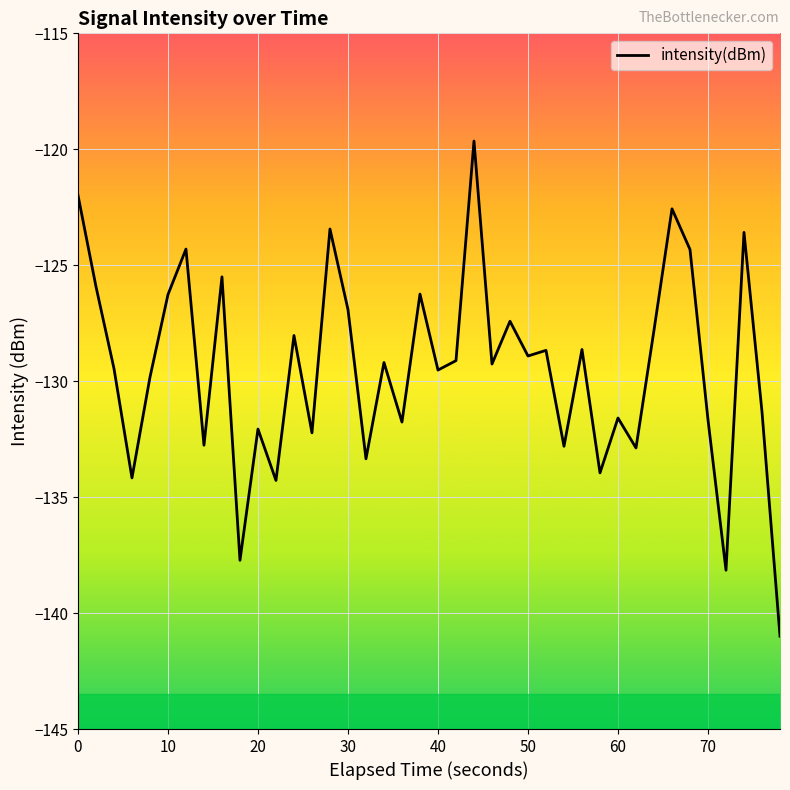

What is the smallest value displayed?

-141.0